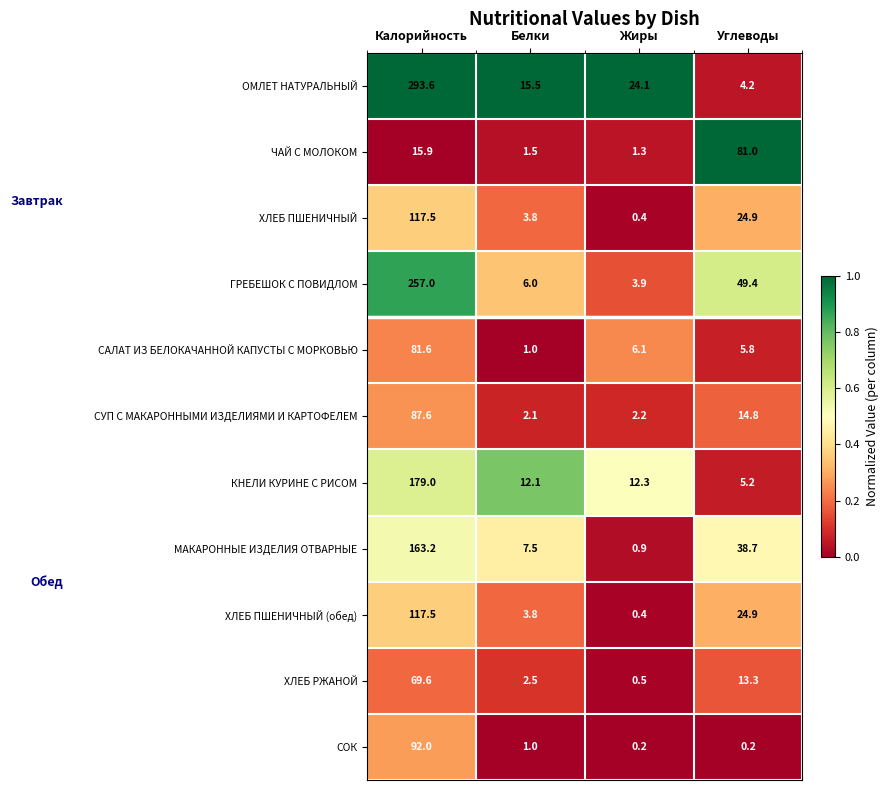

What is the maximum value for ОМЛЕТ НАТУРАЛЬНЫЙ?

293.6